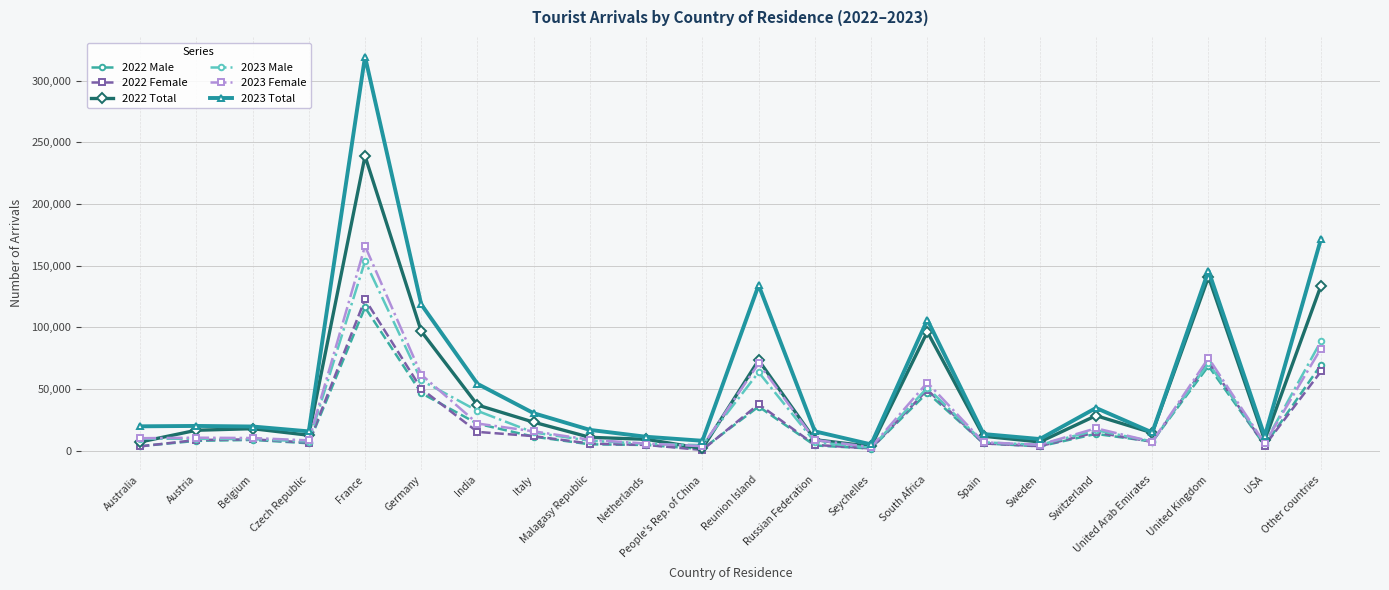

True or false: 2023 Total has more than 1 interior local peaks.

True